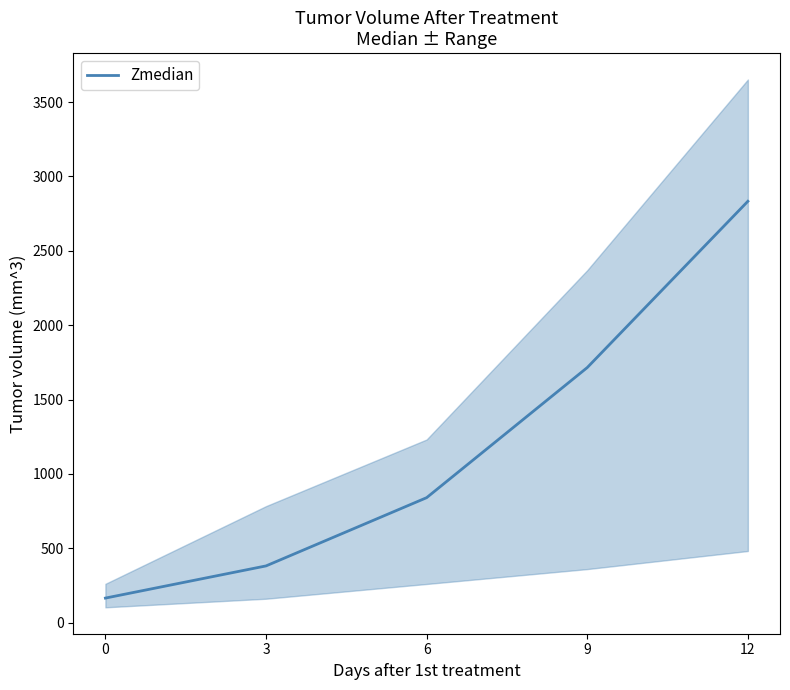

Reading left to right, list all the values displayed in this chart.

165.4	381.8	840.5	1715.3	2833.2